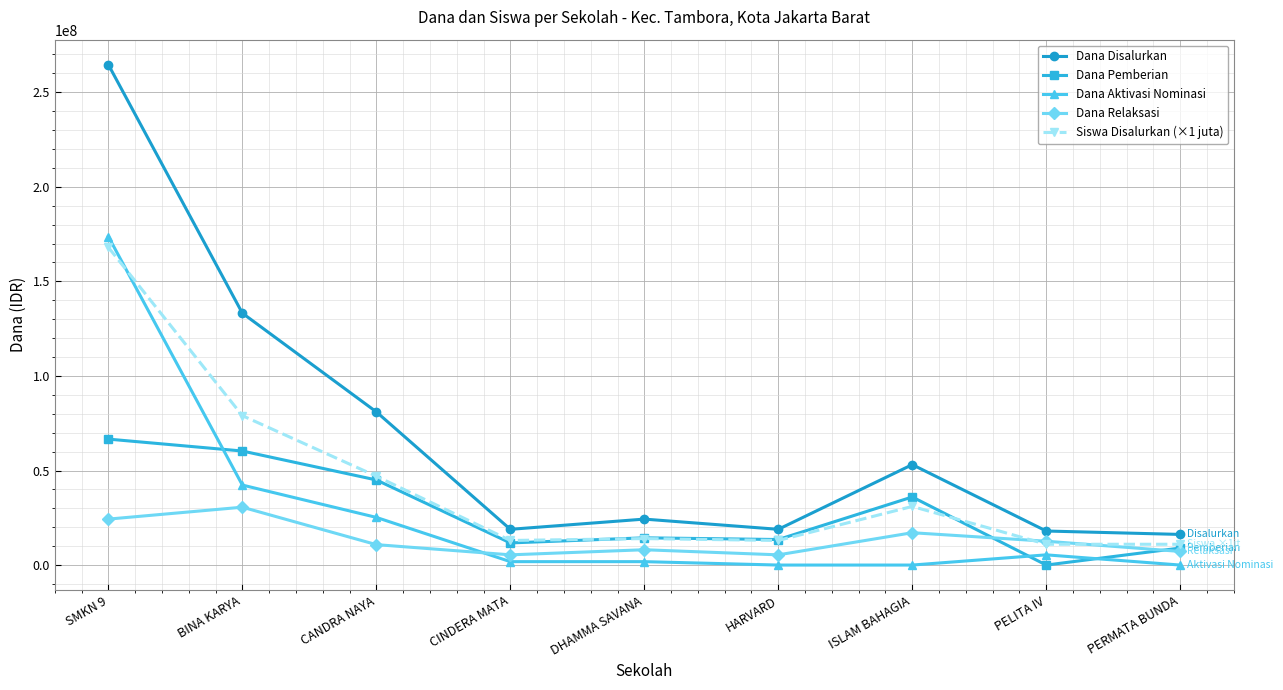

Between DHAMMA SAVANA and PERMATA BUNDA, which series saw the biggest shift?

Dana Disalurkan